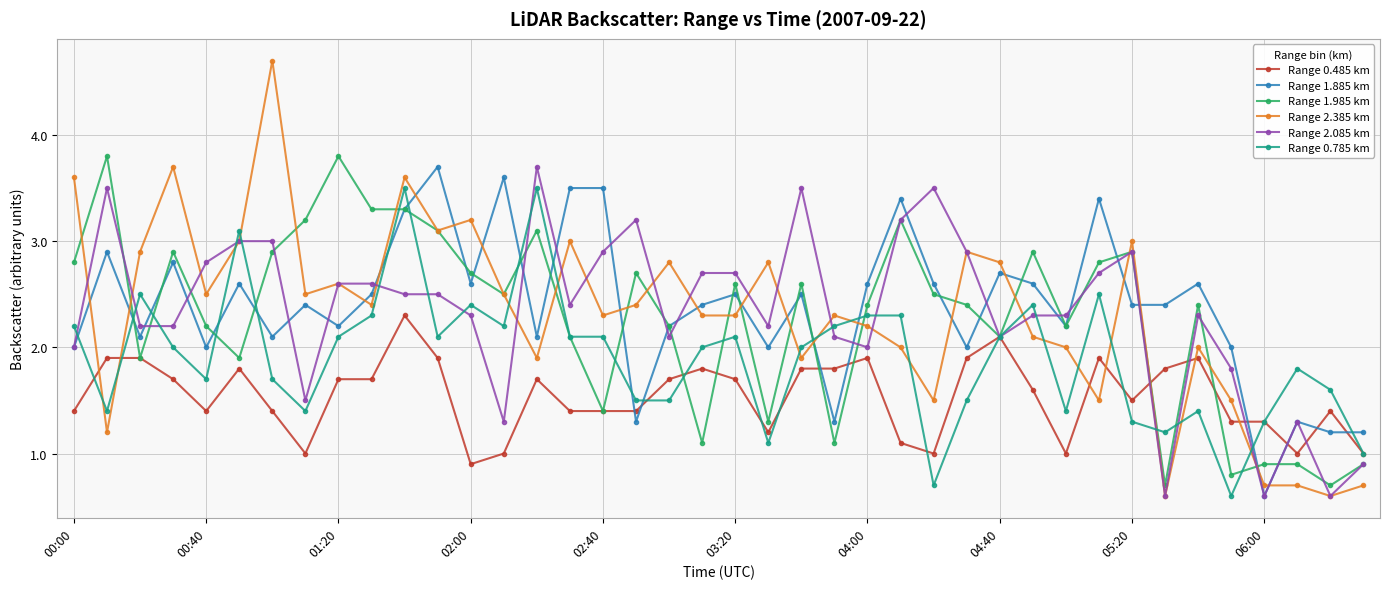

How many values in the Range 1.985 km series are below 2?

12